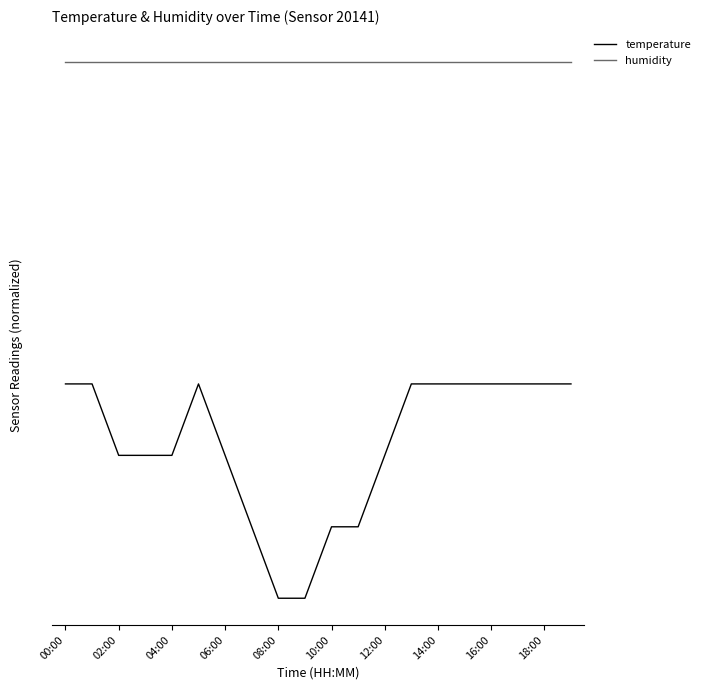

Which series has the largest total across all categories?

humidity